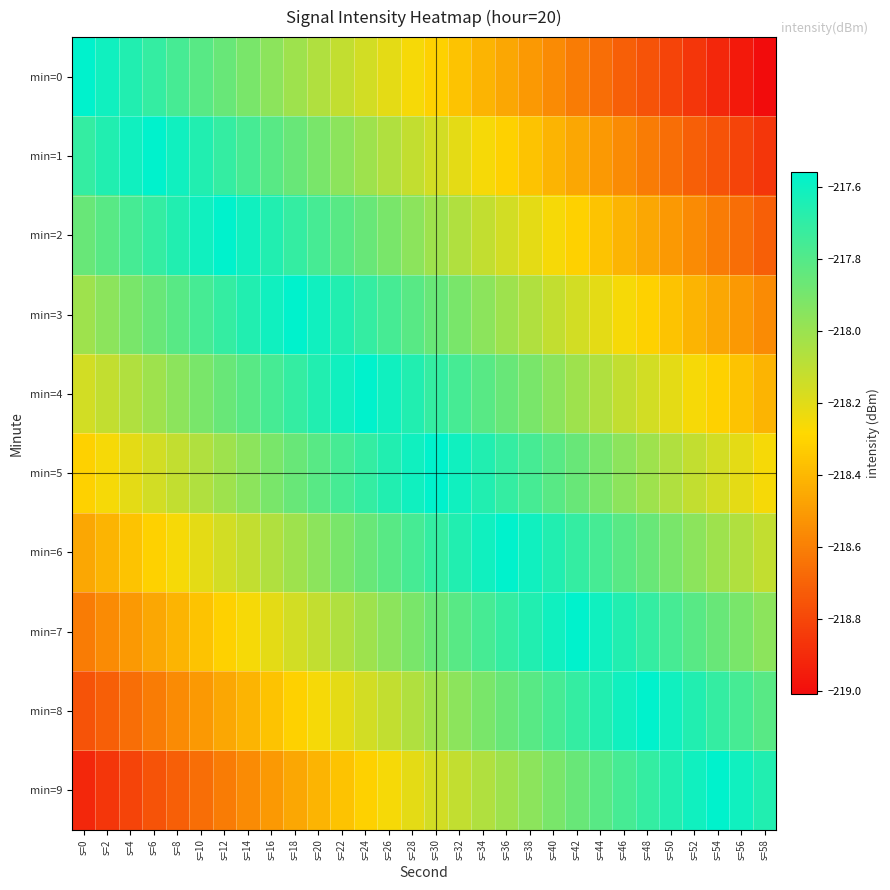

Reading left to right, transcribe all the data shown in this chart.

min=0: s=0=-217.6	s=2=-217.6	s=4=-217.7	s=6=-217.7	s=8=-217.8	s=10=-217.8	s=12=-217.9	s=14=-217.9	s=16=-218.0	s=18=-218.0	s=20=-218.1	s=22=-218.1	s=24=-218.2	s=26=-218.2	s=28=-218.3	s=30=-218.3	s=32=-218.4	s=34=-218.4	s=36=-218.5	s=38=-218.5	s=40=-218.6	s=42=-218.6	s=44=-218.7	s=46=-218.7	s=48=-218.8	s=50=-218.8	s=52=-218.9	s=54=-218.9	s=56=-219.0	s=58=-219.0
min=1: s=0=-217.7	s=2=-217.7	s=4=-217.6	s=6=-217.6	s=8=-217.6	s=10=-217.7	s=12=-217.7	s=14=-217.8	s=16=-217.8	s=18=-217.9	s=20=-217.9	s=22=-218.0	s=24=-218.0	s=26=-218.1	s=28=-218.1	s=30=-218.2	s=32=-218.2	s=34=-218.3	s=36=-218.3	s=38=-218.4	s=40=-218.4	s=42=-218.5	s=44=-218.5	s=46=-218.6	s=48=-218.6	s=50=-218.7	s=52=-218.7	s=54=-218.8	s=56=-218.8	s=58=-218.9
min=2: s=0=-217.9	s=2=-217.8	s=4=-217.8	s=6=-217.7	s=8=-217.7	s=10=-217.6	s=12=-217.6	s=14=-217.6	s=16=-217.7	s=18=-217.7	s=20=-217.8	s=22=-217.8	s=24=-217.9	s=26=-217.9	s=28=-218.0	s=30=-218.0	s=32=-218.1	s=34=-218.1	s=36=-218.2	s=38=-218.2	s=40=-218.3	s=42=-218.3	s=44=-218.4	s=46=-218.4	s=48=-218.5	s=50=-218.5	s=52=-218.6	s=54=-218.6	s=56=-218.7	s=58=-218.7
min=3: s=0=-218.0	s=2=-218.0	s=4=-217.9	s=6=-217.9	s=8=-217.8	s=10=-217.8	s=12=-217.7	s=14=-217.7	s=16=-217.6	s=18=-217.6	s=20=-217.6	s=22=-217.7	s=24=-217.7	s=26=-217.8	s=28=-217.8	s=30=-217.9	s=32=-217.9	s=34=-218.0	s=36=-218.0	s=38=-218.1	s=40=-218.1	s=42=-218.2	s=44=-218.2	s=46=-218.3	s=48=-218.3	s=50=-218.4	s=52=-218.4	s=54=-218.5	s=56=-218.5	s=58=-218.6
min=4: s=0=-218.2	s=2=-218.1	s=4=-218.1	s=6=-218.0	s=8=-218.0	s=10=-217.9	s=12=-217.9	s=14=-217.8	s=16=-217.8	s=18=-217.7	s=20=-217.7	s=22=-217.6	s=24=-217.6	s=26=-217.6	s=28=-217.7	s=30=-217.7	s=32=-217.8	s=34=-217.8	s=36=-217.9	s=38=-217.9	s=40=-218.0	s=42=-218.0	s=44=-218.1	s=46=-218.1	s=48=-218.2	s=50=-218.2	s=52=-218.3	s=54=-218.3	s=56=-218.4	s=58=-218.4
min=5: s=0=-218.3	s=2=-218.3	s=4=-218.2	s=6=-218.2	s=8=-218.1	s=10=-218.1	s=12=-218.0	s=14=-218.0	s=16=-217.9	s=18=-217.9	s=20=-217.8	s=22=-217.8	s=24=-217.7	s=26=-217.7	s=28=-217.6	s=30=-217.6	s=32=-217.6	s=34=-217.7	s=36=-217.7	s=38=-217.8	s=40=-217.8	s=42=-217.9	s=44=-217.9	s=46=-218.0	s=48=-218.0	s=50=-218.1	s=52=-218.1	s=54=-218.2	s=56=-218.2	s=58=-218.3
min=6: s=0=-218.5	s=2=-218.4	s=4=-218.4	s=6=-218.3	s=8=-218.3	s=10=-218.2	s=12=-218.2	s=14=-218.1	s=16=-218.1	s=18=-218.0	s=20=-218.0	s=22=-217.9	s=24=-217.9	s=26=-217.8	s=28=-217.8	s=30=-217.7	s=32=-217.7	s=34=-217.6	s=36=-217.6	s=38=-217.6	s=40=-217.7	s=42=-217.7	s=44=-217.8	s=46=-217.8	s=48=-217.9	s=50=-217.9	s=52=-218.0	s=54=-218.0	s=56=-218.1	s=58=-218.1
min=7: s=0=-218.6	s=2=-218.6	s=4=-218.5	s=6=-218.5	s=8=-218.4	s=10=-218.4	s=12=-218.3	s=14=-218.3	s=16=-218.2	s=18=-218.2	s=20=-218.1	s=22=-218.1	s=24=-218.0	s=26=-218.0	s=28=-217.9	s=30=-217.9	s=32=-217.8	s=34=-217.8	s=36=-217.7	s=38=-217.7	s=40=-217.6	s=42=-217.6	s=44=-217.6	s=46=-217.7	s=48=-217.7	s=50=-217.8	s=52=-217.8	s=54=-217.9	s=56=-217.9	s=58=-218.0
min=8: s=0=-218.8	s=2=-218.7	s=4=-218.7	s=6=-218.6	s=8=-218.6	s=10=-218.5	s=12=-218.5	s=14=-218.4	s=16=-218.4	s=18=-218.3	s=20=-218.3	s=22=-218.2	s=24=-218.2	s=26=-218.1	s=28=-218.1	s=30=-218.0	s=32=-218.0	s=34=-217.9	s=36=-217.9	s=38=-217.8	s=40=-217.8	s=42=-217.7	s=44=-217.7	s=46=-217.6	s=48=-217.6	s=50=-217.6	s=52=-217.7	s=54=-217.7	s=56=-217.8	s=58=-217.8
min=9: s=0=-218.9	s=2=-218.9	s=4=-218.8	s=6=-218.8	s=8=-218.7	s=10=-218.7	s=12=-218.6	s=14=-218.6	s=16=-218.5	s=18=-218.5	s=20=-218.4	s=22=-218.4	s=24=-218.3	s=26=-218.3	s=28=-218.2	s=30=-218.2	s=32=-218.1	s=34=-218.1	s=36=-218.0	s=38=-218.0	s=40=-217.9	s=42=-217.9	s=44=-217.8	s=46=-217.8	s=48=-217.7	s=50=-217.7	s=52=-217.6	s=54=-217.6	s=56=-217.6	s=58=-217.7